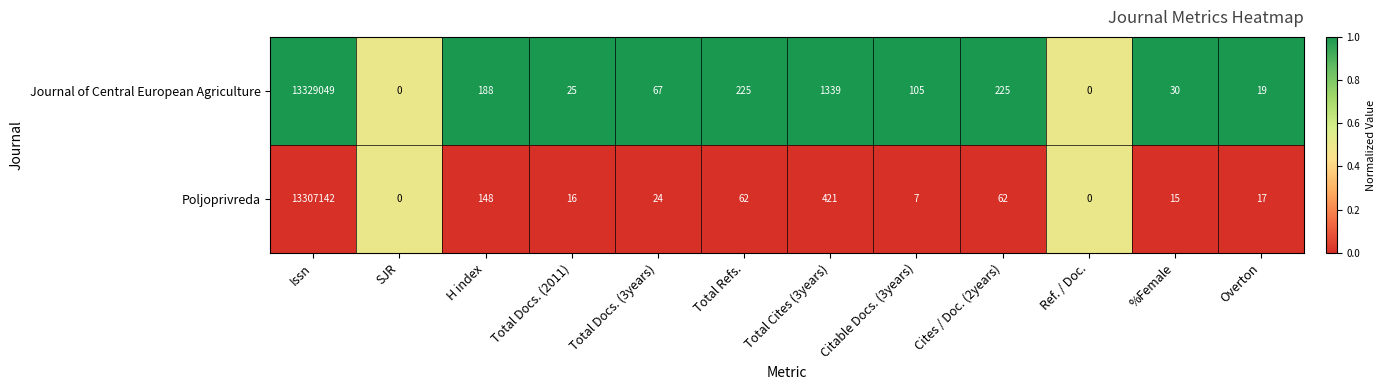

Which series has the largest total across all categories?

Journal of Central European Agriculture